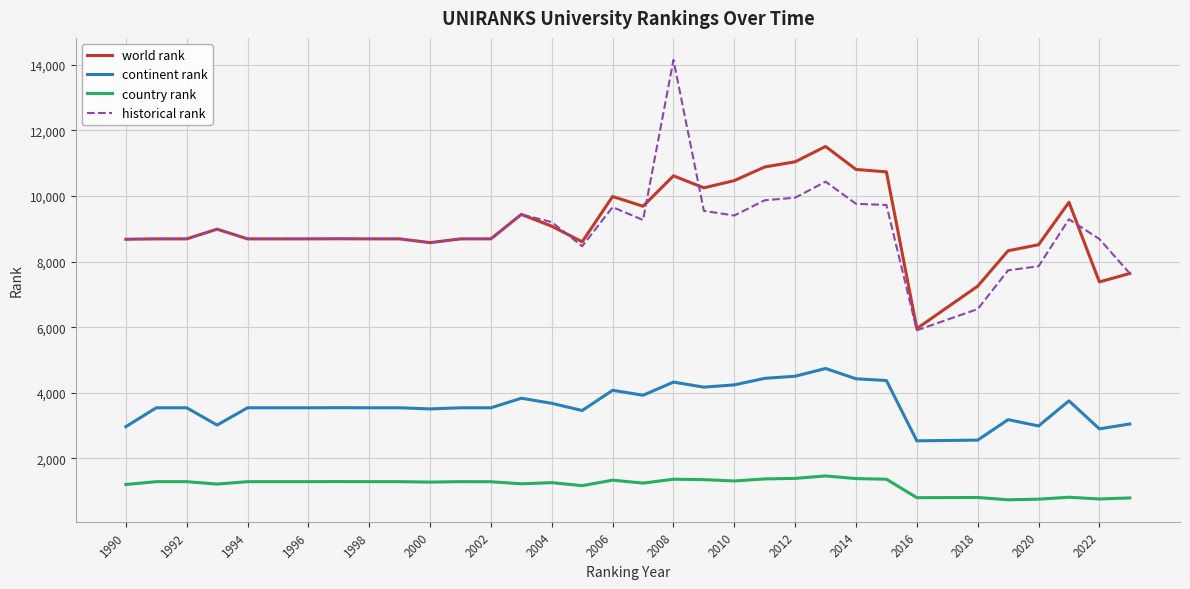

True or false: continent rank and country rank intersect in this chart.

False